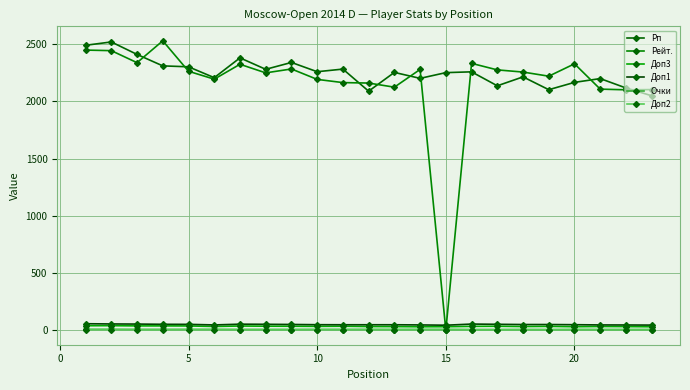

True or false: Доп1 and Рп cross at least once.

False